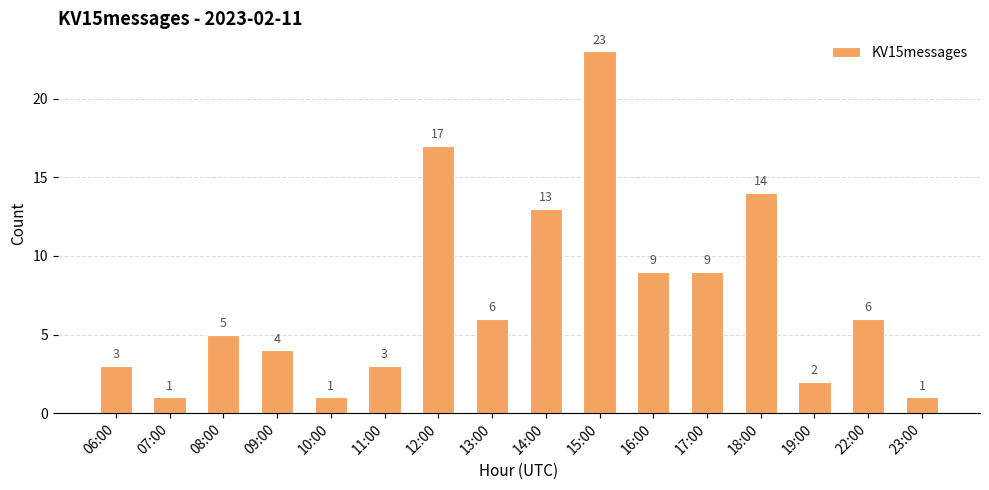

Which category has the highest value across all series?

15:00